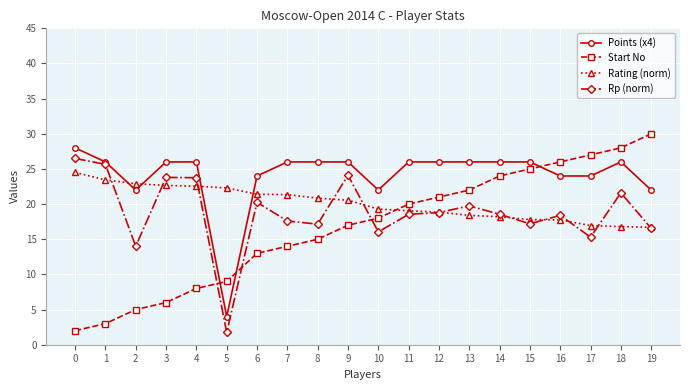

True or false: Rp (norm) and Start No cross at least once.

True